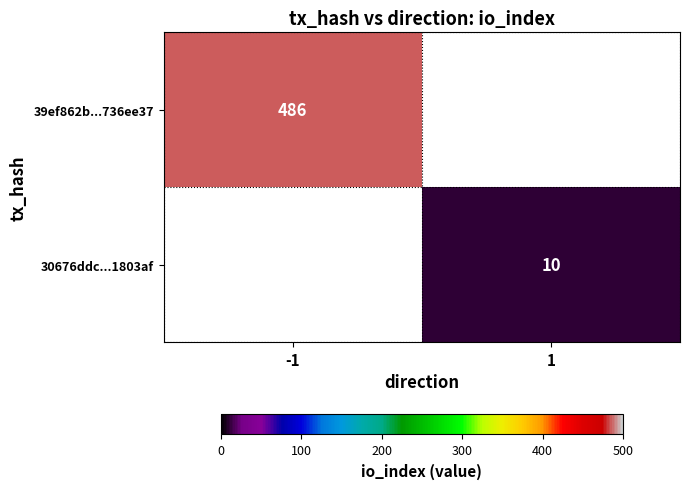

The value of 39ef862b...736ee37 at -1 is 486. True or false?

True